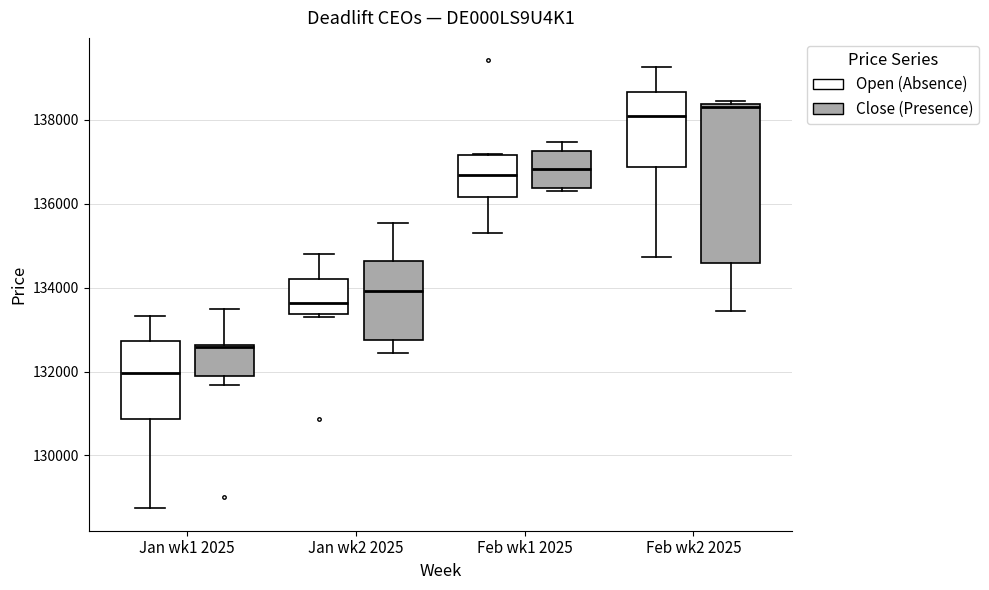

Where is the lower edge of the box for Jan wk2 2025 (Open (Absence)) on the y-axis? The values are not printed on the chart, so give them approximately, as read against the axis.

133400